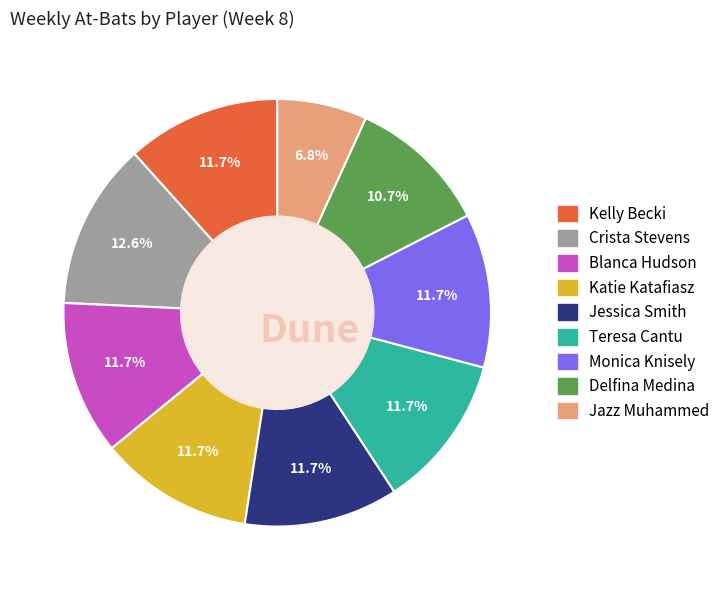

Which category has the smallest portion of the pie?

Jazz Muhammed